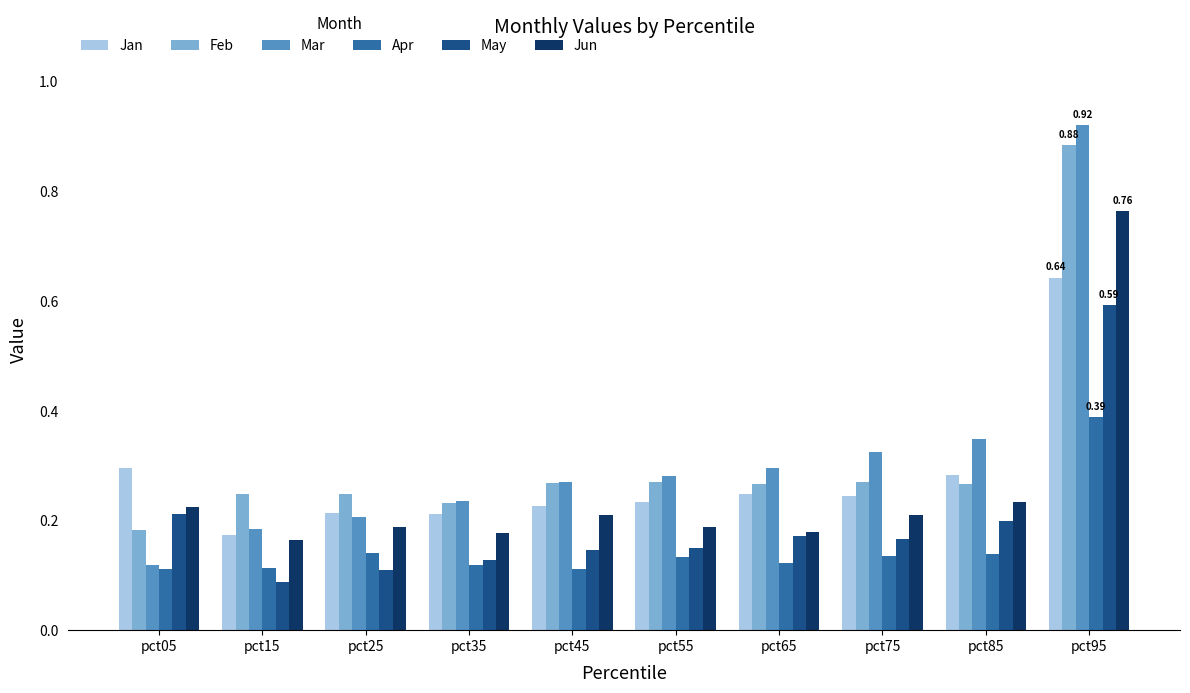

What is the sum of all May values?

2.0